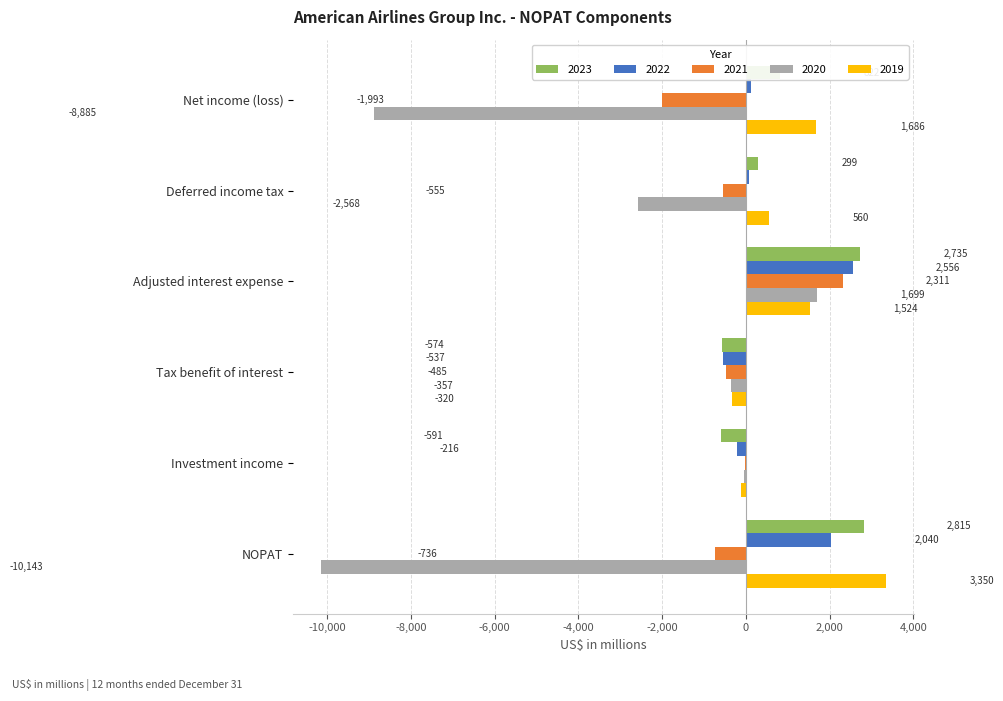

At which category is the sum across all series the highest?

Adjusted interest expense